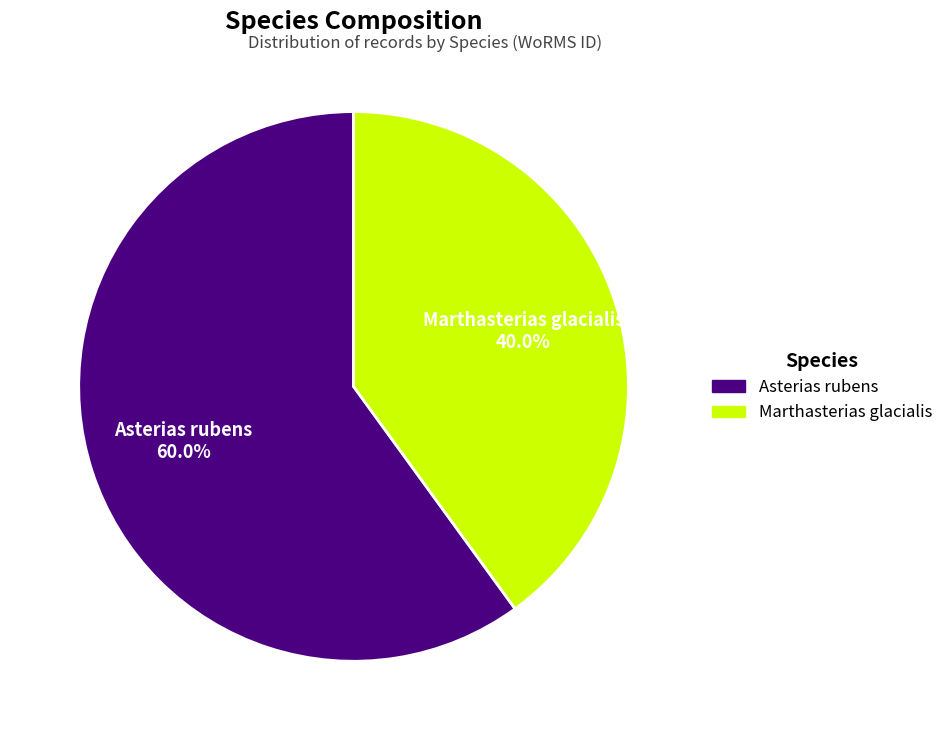

Count the number of slices in the pie.

2